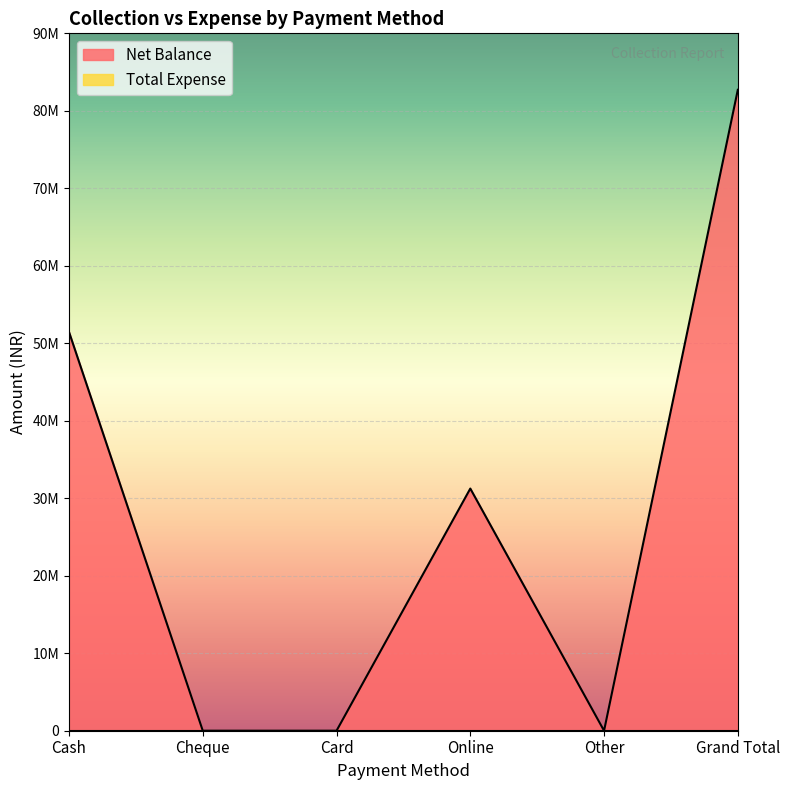

What is the change in value from Cash to Online?

-20207585